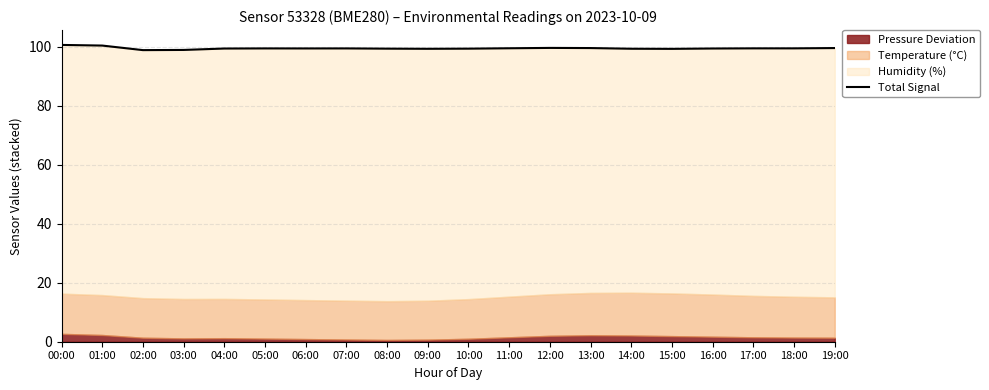

True or false: the data shows 66.5 at 00:00.

False